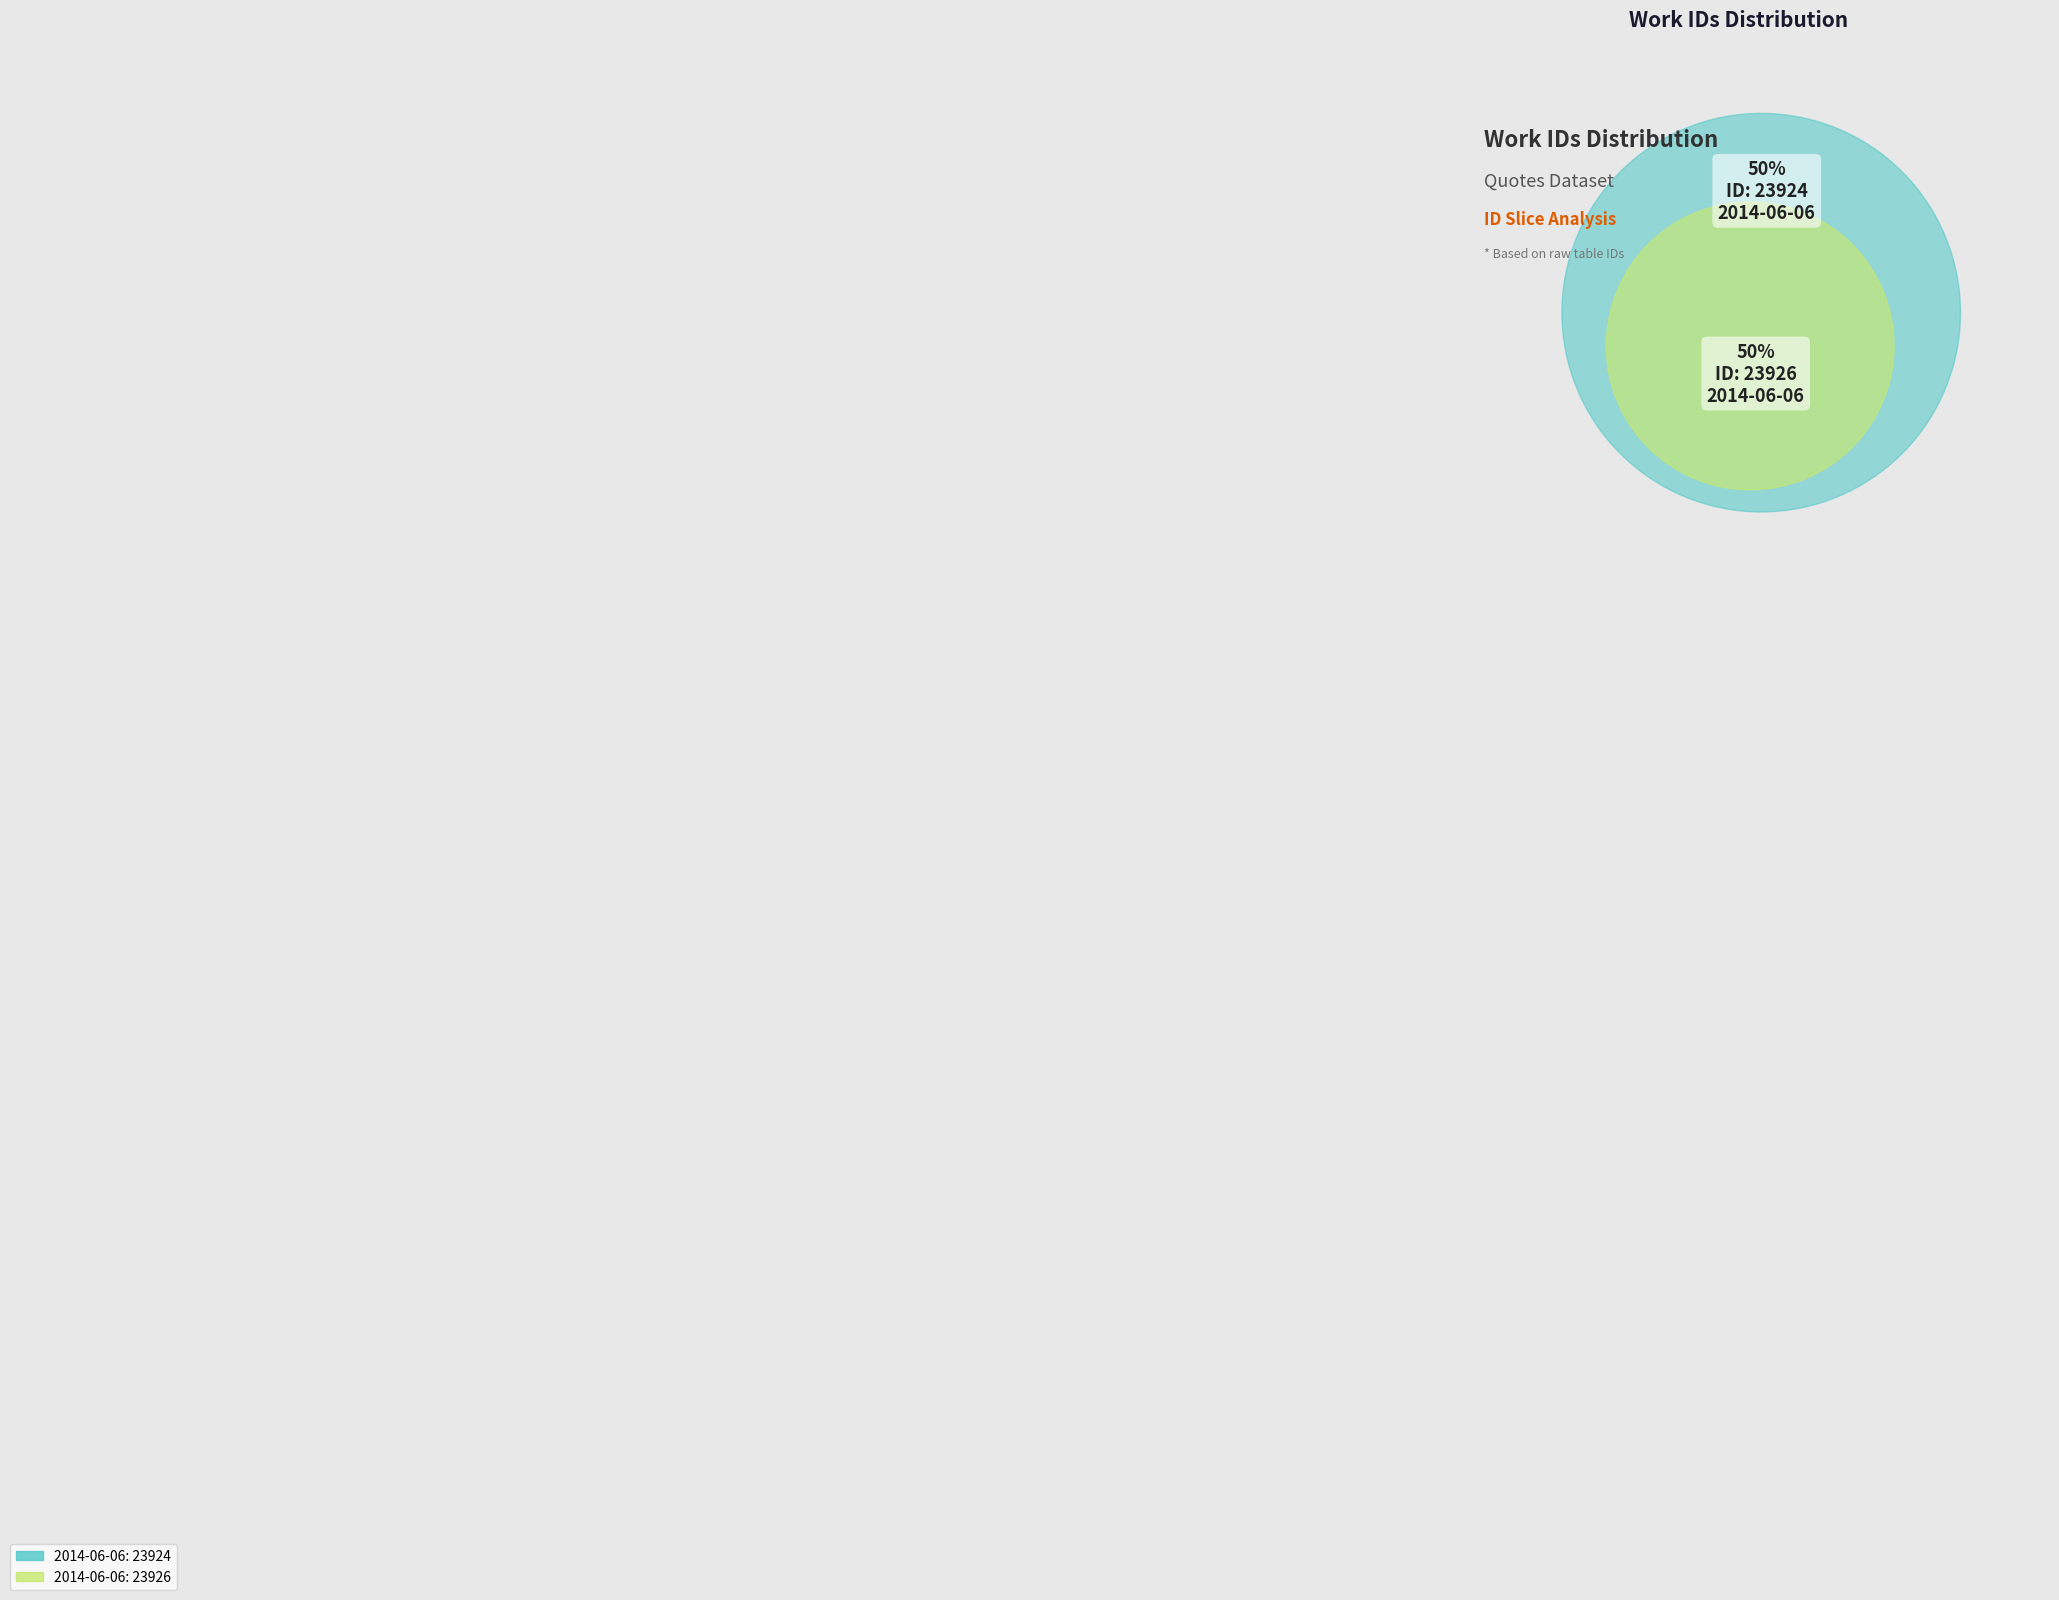

What percentage is the 2014-06-06 04:17:00 UTC slice, to the nearest percent?

50%